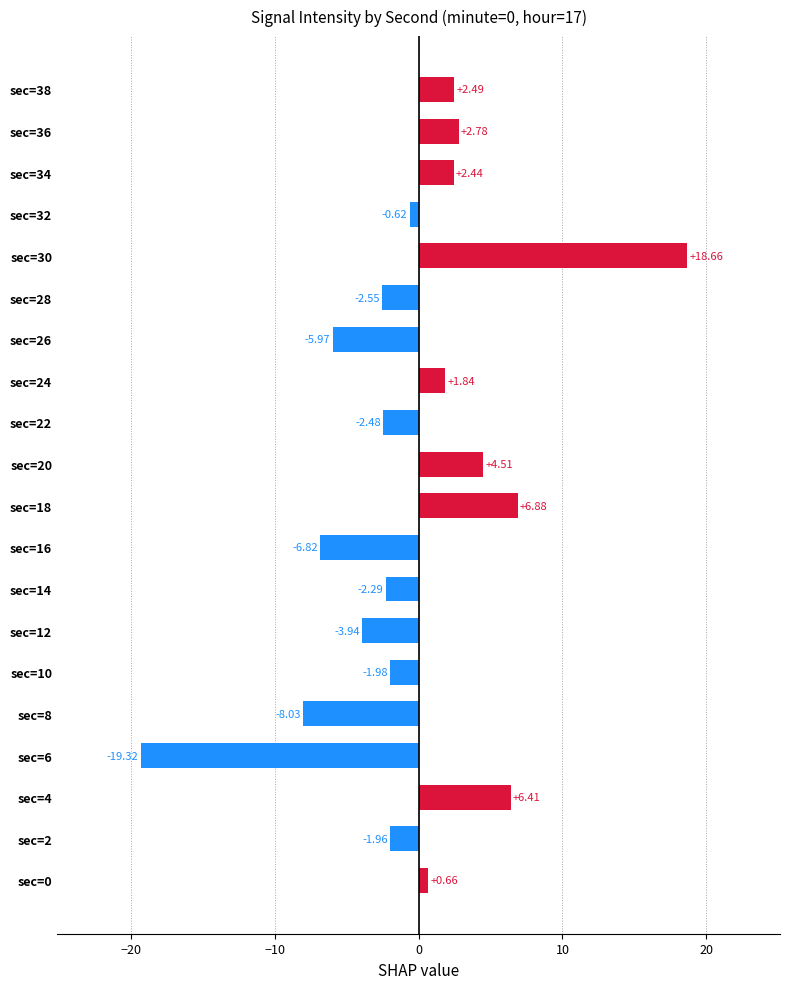

How many data points are less than 0?

11